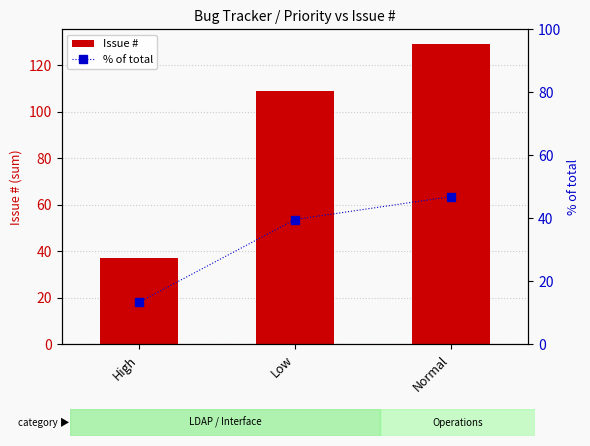

Reading left to right, extract all data points from this chart.

Issue #: High=37.0	Low=109.0	Normal=129.0
% of total: High=13.5	Low=39.6	Normal=46.9